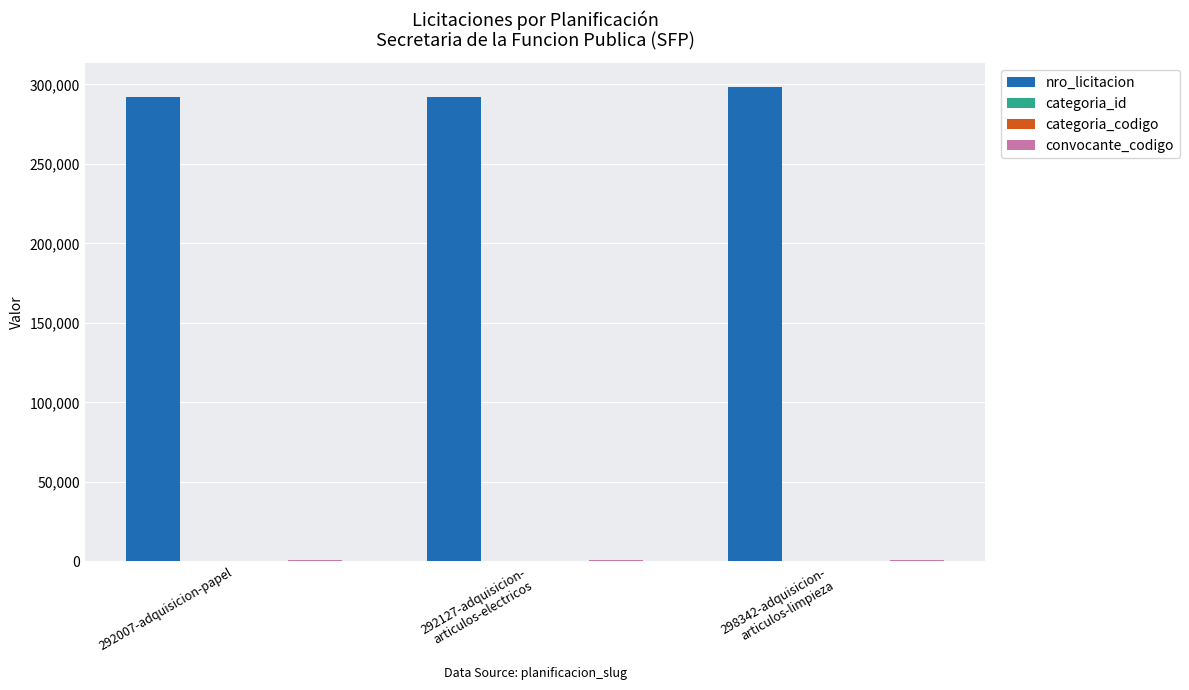

Which series has the largest range (max minus min)?

nro_licitacion